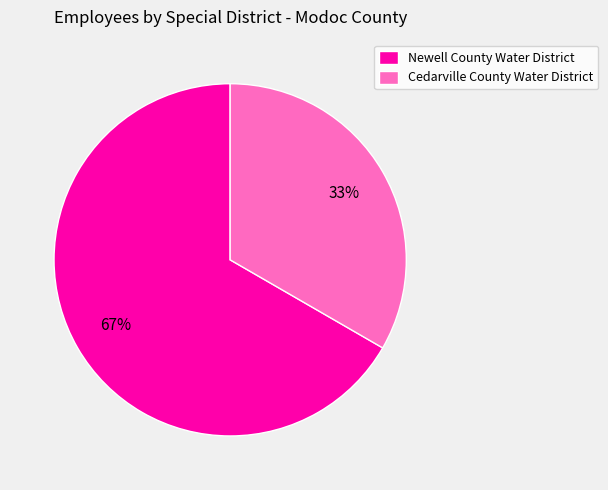

Approximately how many times larger is the value at Cedarville County Water District compared to Newell County Water District?

0.5